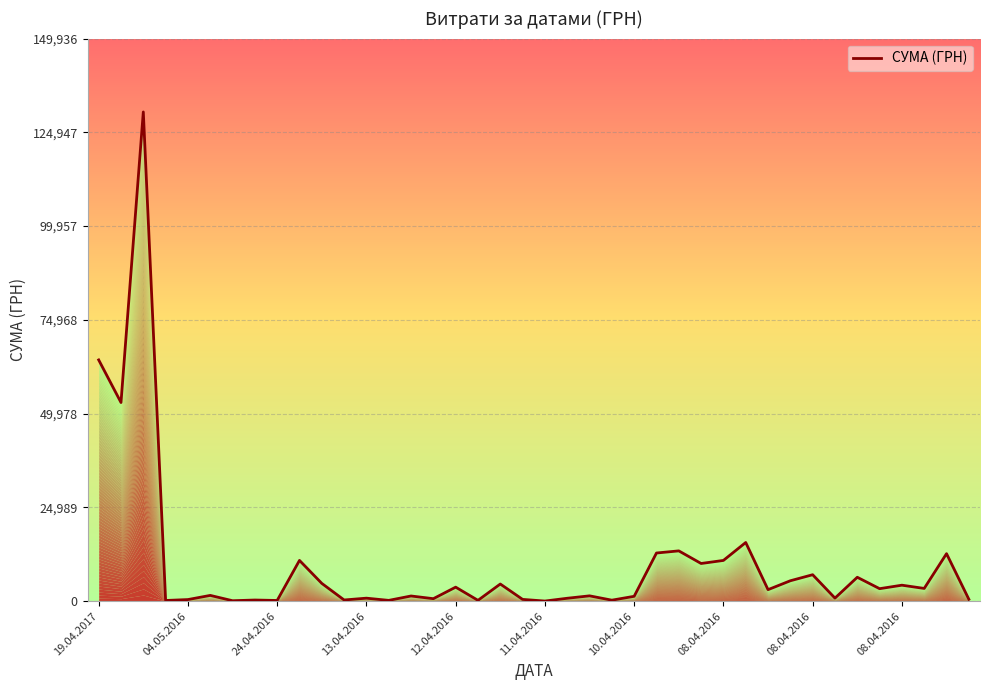

What is the ratio of the value at 39 to the value at 30?

0.2